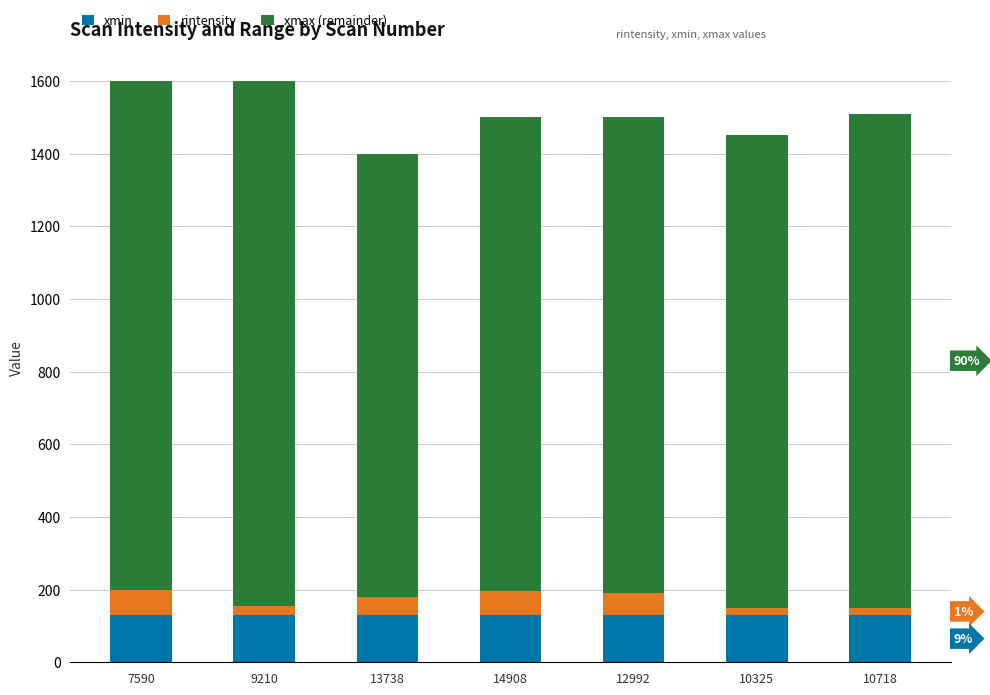

Count the number of categories in the chart.

7